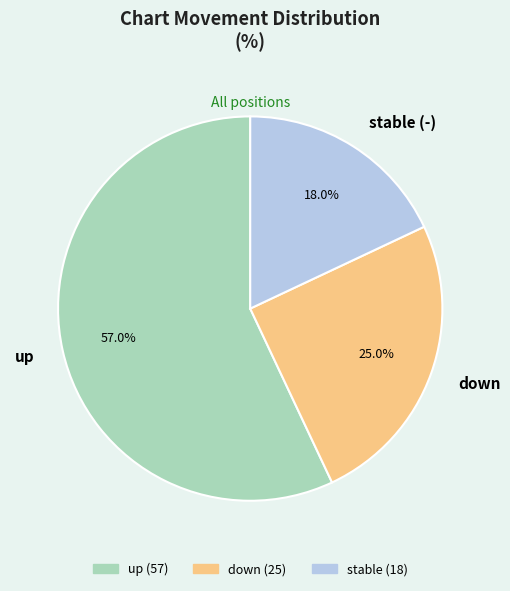

To the nearest percent, what percentage of the pie is down?

25%